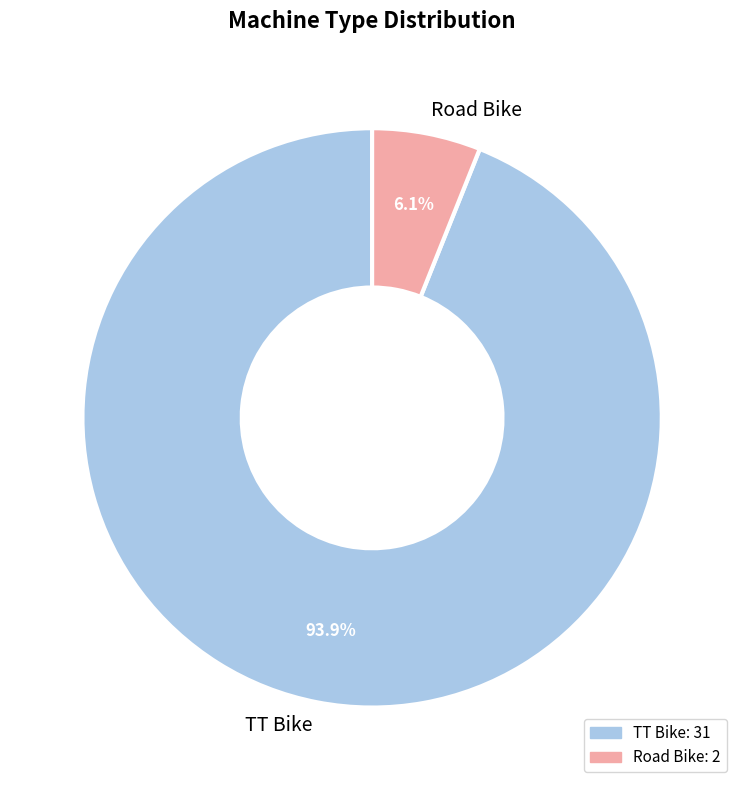

To the nearest percent, what percentage of the pie is Road Bike?

6%